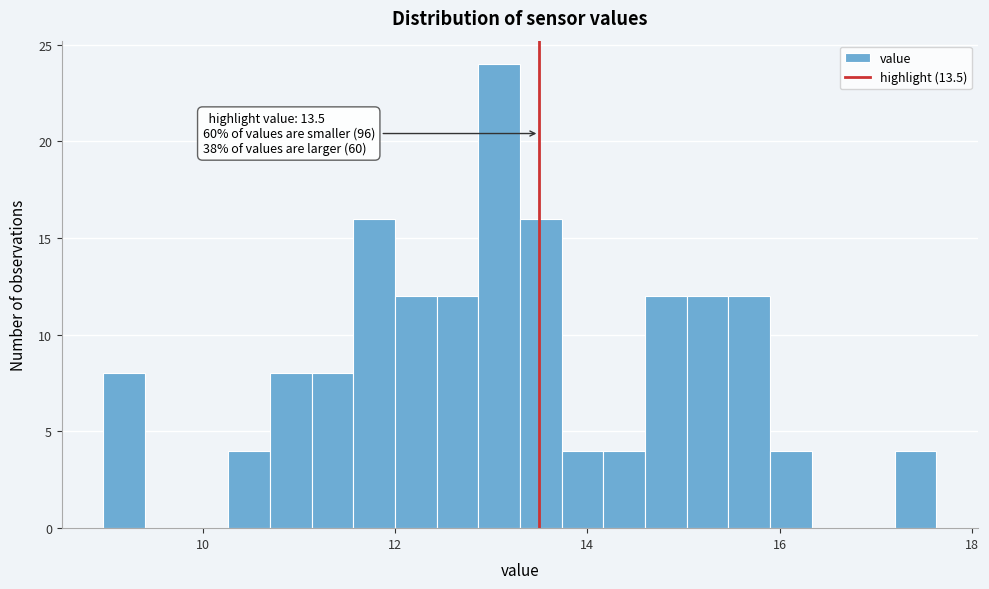

Read against the x-axis, roughly where is the centre of the tallest bar?

13.0